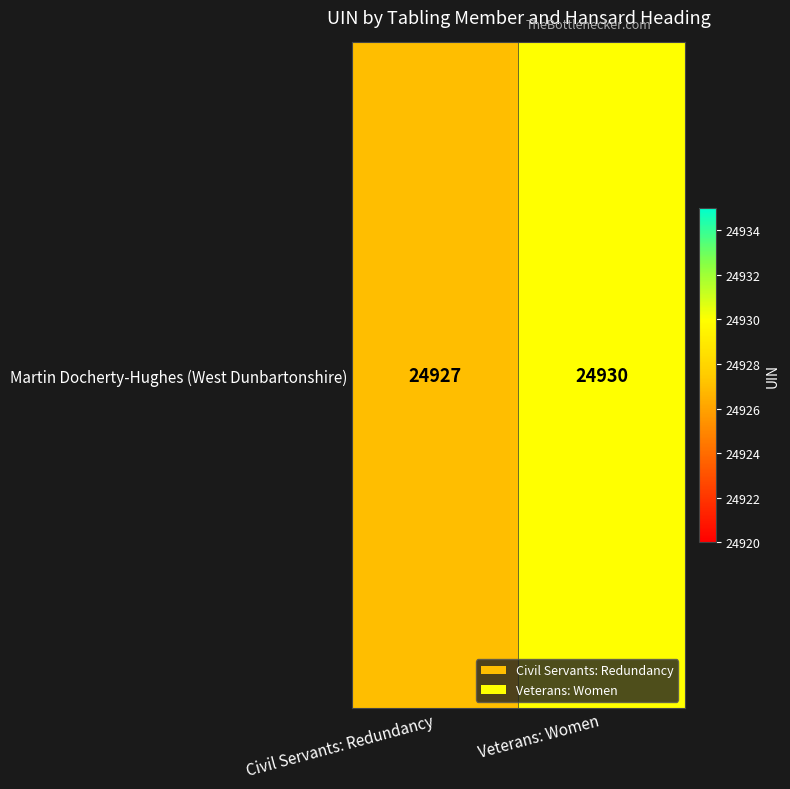

Which label corresponds to the smallest value in the chart?

Civil Servants: Redundancy